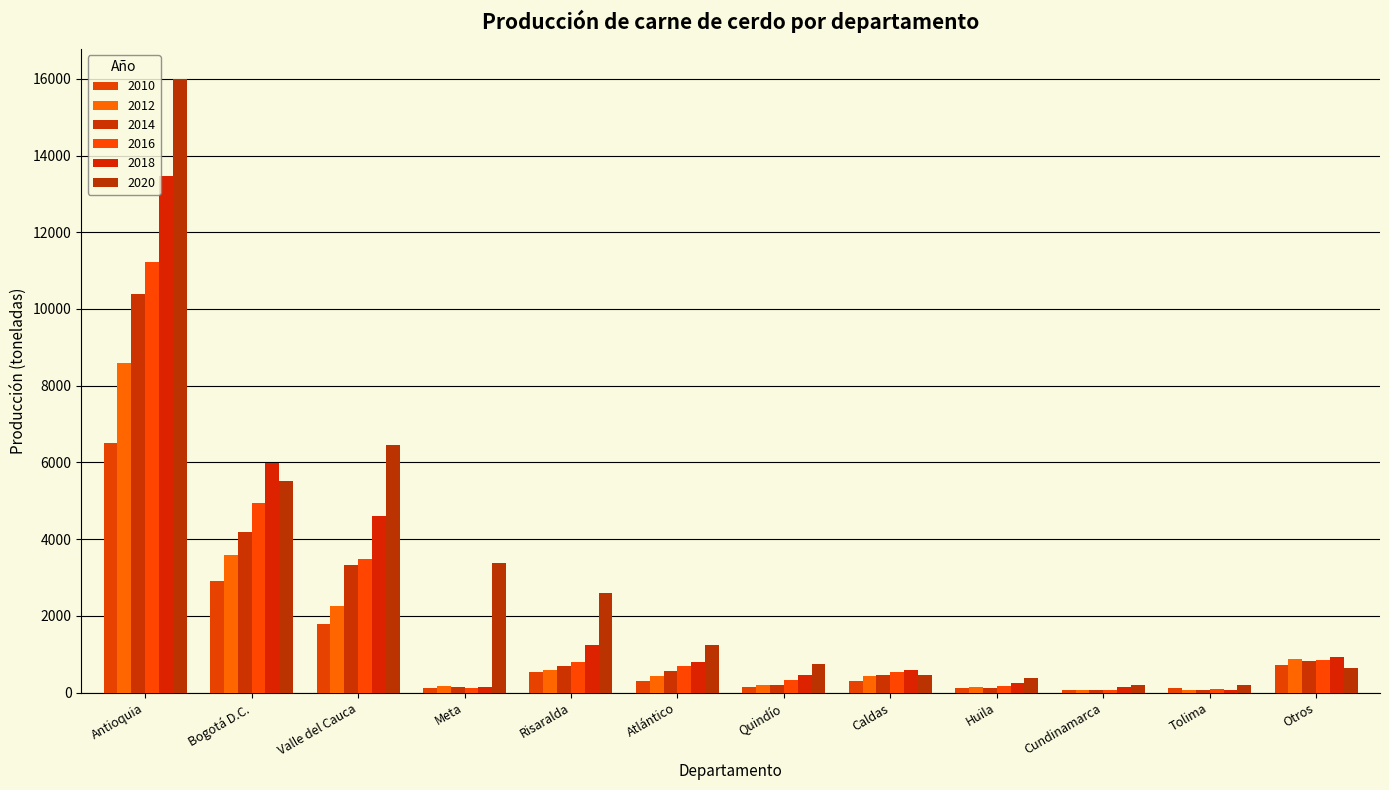

Which label corresponds to the largest value in the chart?

Antioquia